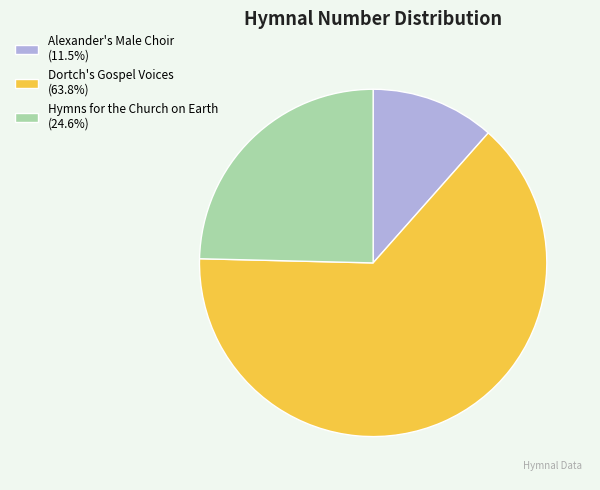

Is there any slice that represents more than half of the pie?

Yes